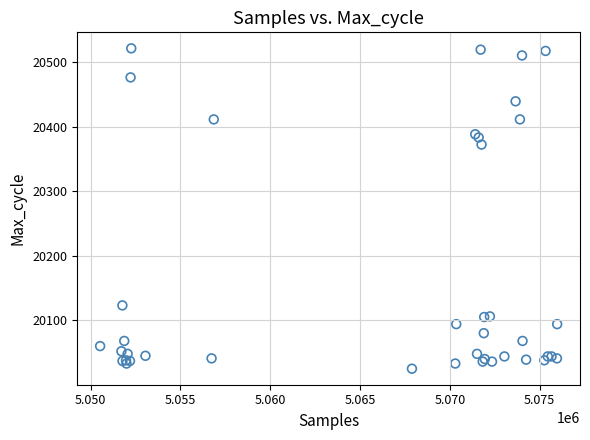

What Y value in the scatter plot is closest to 20273?

20372